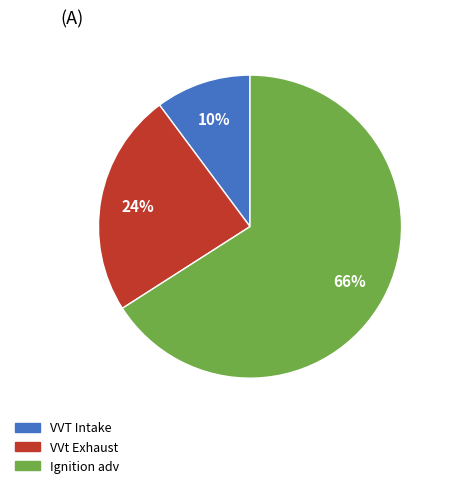

Does any single category account for the majority?

Yes